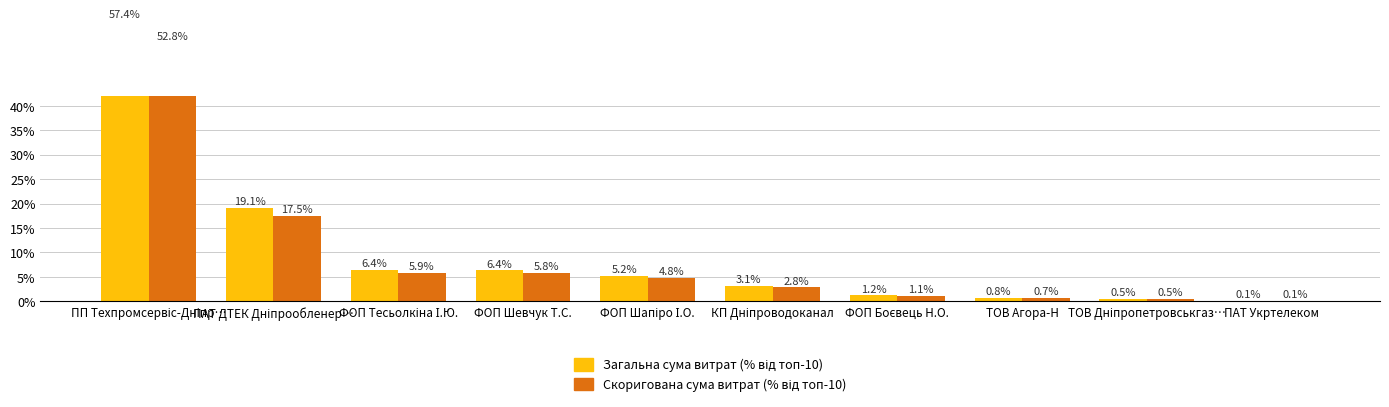

What position from the right is ПП Техпромсервіс-Дніпр…?

10